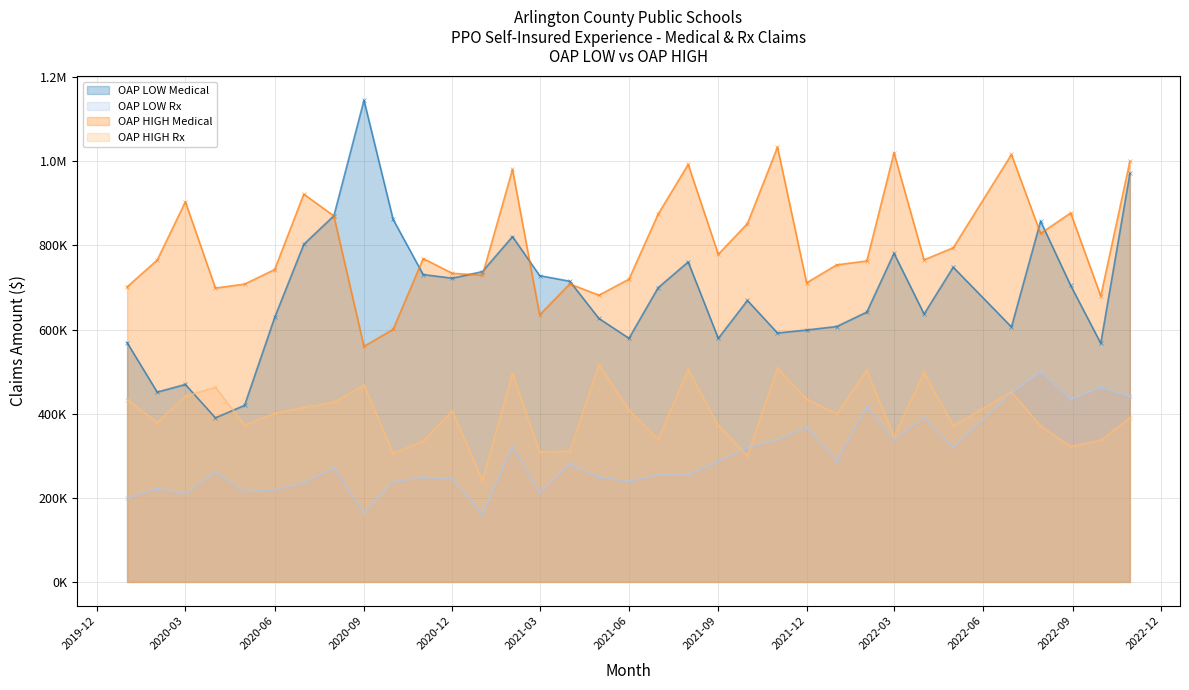

Reading left to right, list all the values displayed in this chart.

OAP LOW Medical (line): 569044.2	451323.4	469541.2	390118.6	419992.5	628834.3	802669.0	870575.3	1145398.5	862138.2	730798.4	722174.4	737884.0	821095.1	728244.0	714961.0	626493.8	579277.6	699536.5	760837.9	579078.4	669246.5	591853.8	598976.7	607296.8	641613.7	781506.9	637060.7	748293.3	606301.7	857870.4	704923.8	567505.2	971121.0
OAP LOW Rx (line): 198676.4	221697.0	209552.6	260273.1	214540.5	219421.0	235173.4	271362.5	163860.6	237736.7	248548.0	244650.8	162325.5	320815.1	212185.8	279970.0	249049.0	239218.0	254445.4	253951.6	285837.6	319921.6	338060.6	368085.2	288440.4	415524.7	336445.1	390961.7	319529.8	448792.8	500189.3	434014.0	462995.8	441525.0
OAP HIGH Medical (line): 701479.6	765313.9	903844.8	698705.2	708137.9	742811.9	922088.8	870165.7	560143.1	600566.3	768825.8	733787.3	729386.8	980840.2	635156.1	708583.5	681739.8	719902.1	874413.4	992653.1	779006.0	852007.0	1033877.1	711254.3	753892.0	763190.9	1020472.1	765803.0	794548.3	1016253.8	828571.3	877252.7	679712.2	1000069.7
OAP HIGH Rx (line): 433276.6	378886.8	441495.7	462540.2	373191.8	400602.3	414897.7	427016.5	468048.1	305777.3	334944.5	406550.5	241194.9	495537.1	309017.3	311158.3	516305.3	408525.3	338955.4	505781.4	371864.1	300486.7	508429.2	434505.5	399618.3	502915.3	345722.0	498121.3	371505.4	451498.2	370874.6	321883.0	336807.2	390306.9